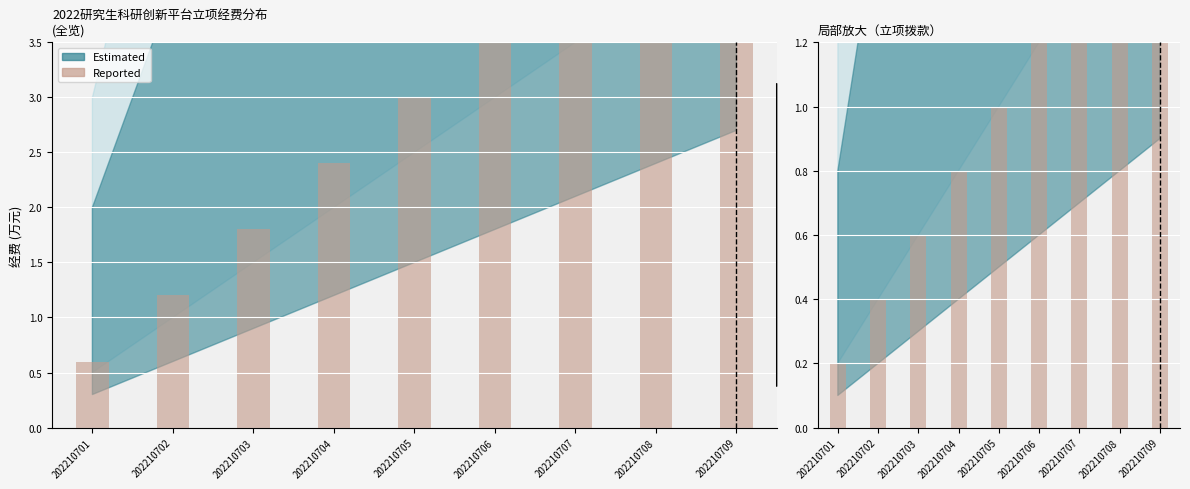

Between 202210708 and 202210709, which is larger?

202210709